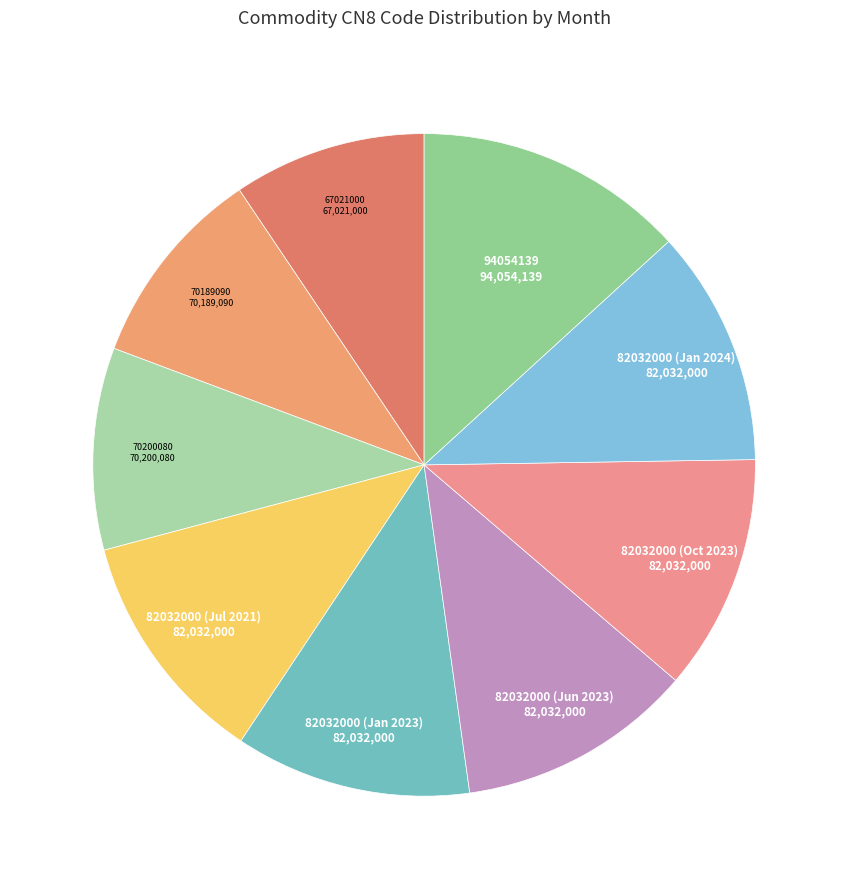

Is the sum of 70189090 and 82032000 (Jul 2021) greater than half?

No